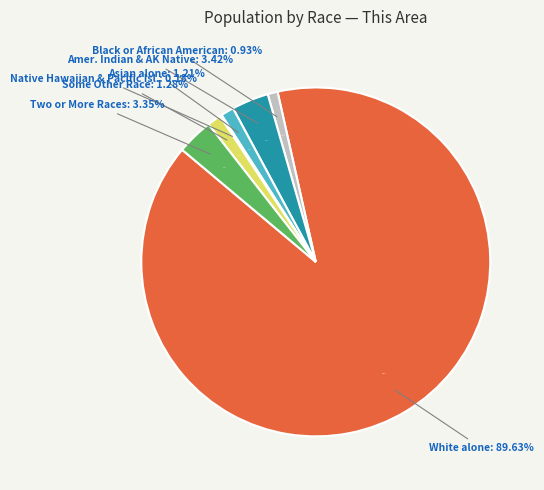

What is the ratio of the value at Native Hawaiian and Other Pacific Islander to the value at Asian alone?

0.1